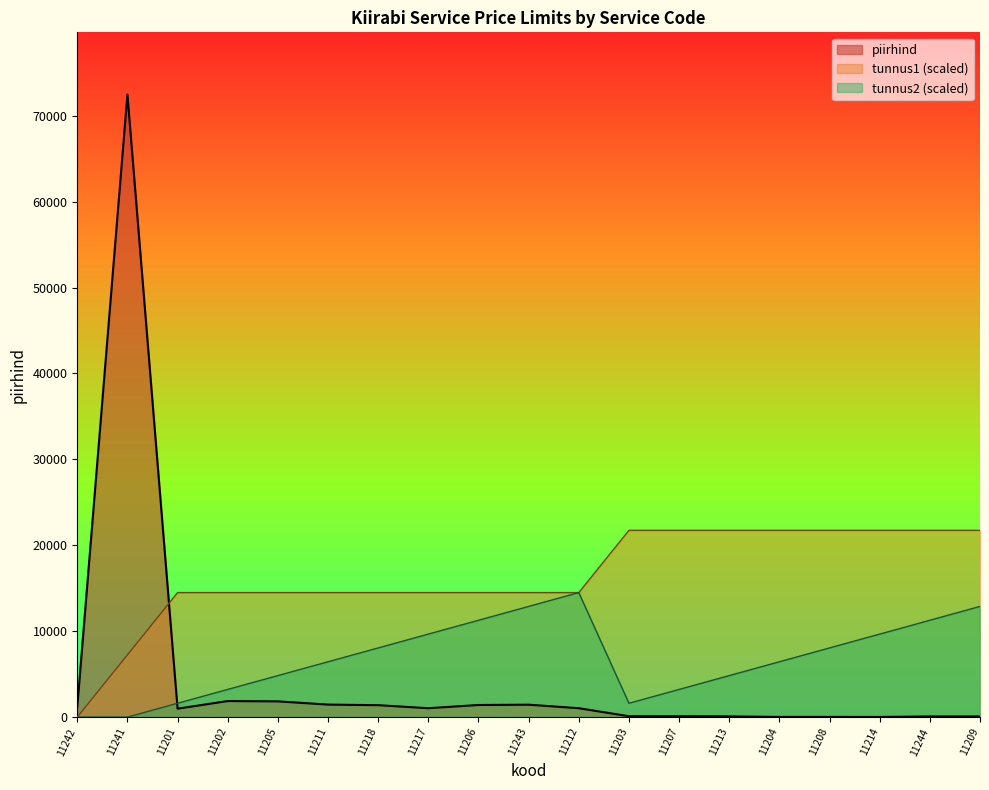

Does the chart display data point markers on the line(s)?

No